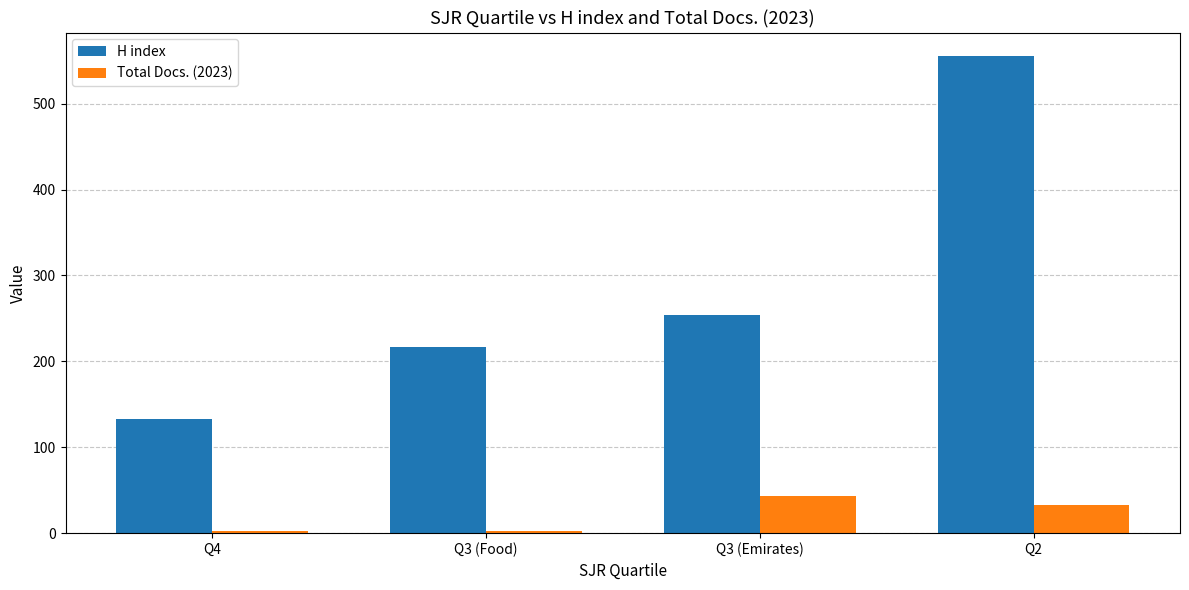

Does the chart contain stacked bars?

No